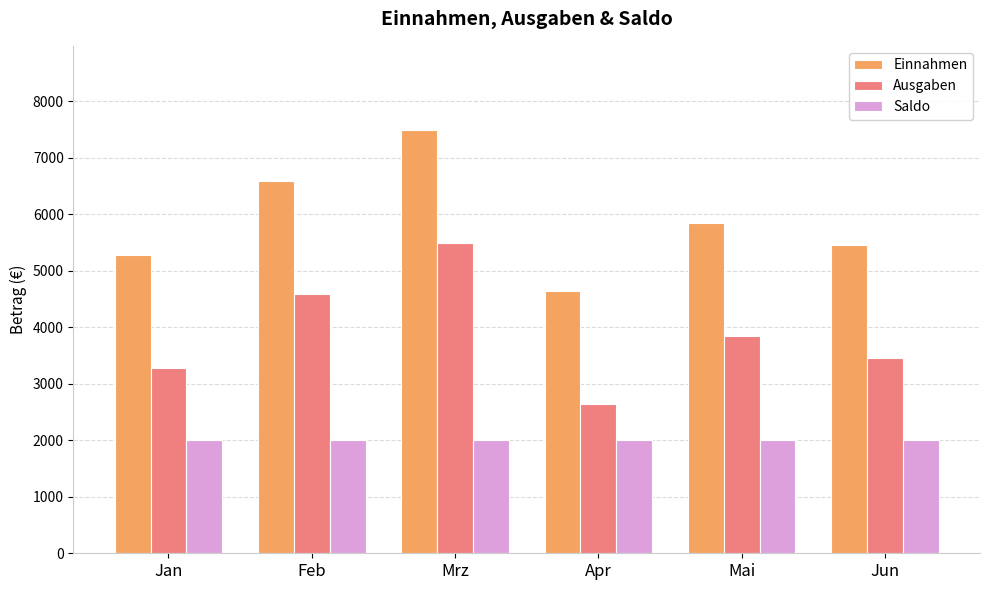

Which series has the largest total across all categories?

Einnahmen